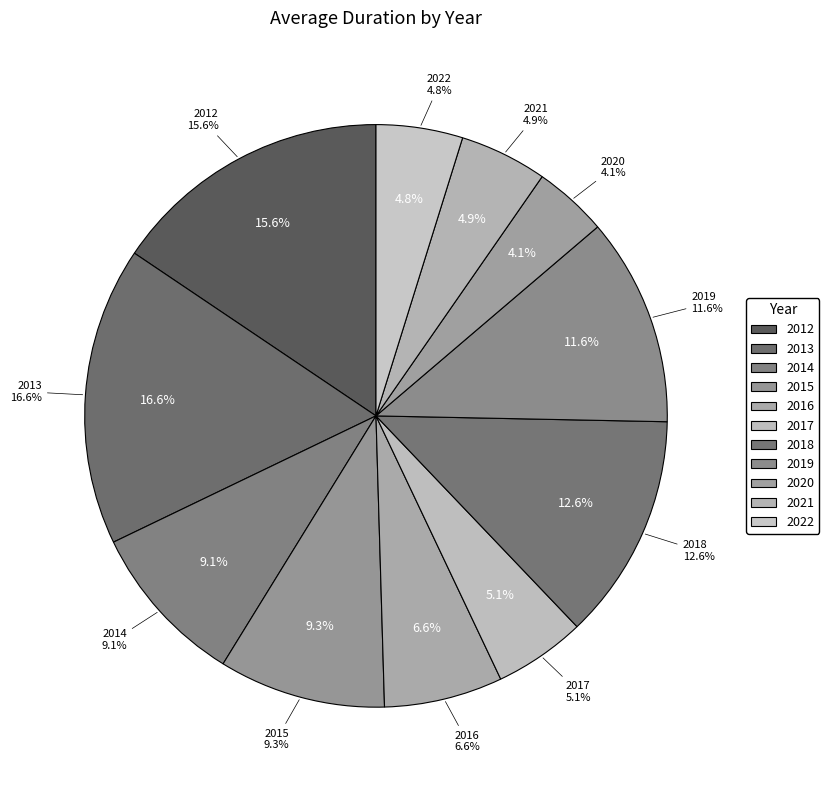

To the nearest percent, what is the combined percentage of 2021 and 2013?

21%